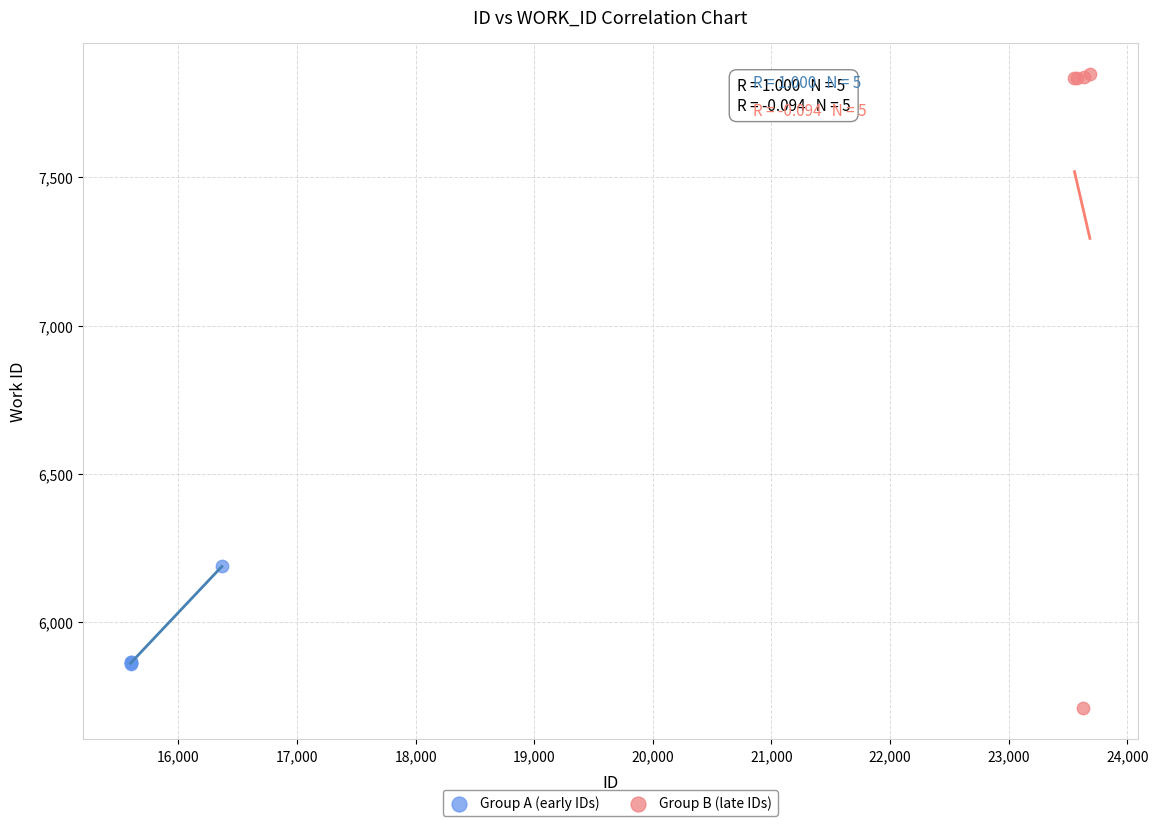

Which series reaches the minimum Y coordinate?

Group B (late IDs)